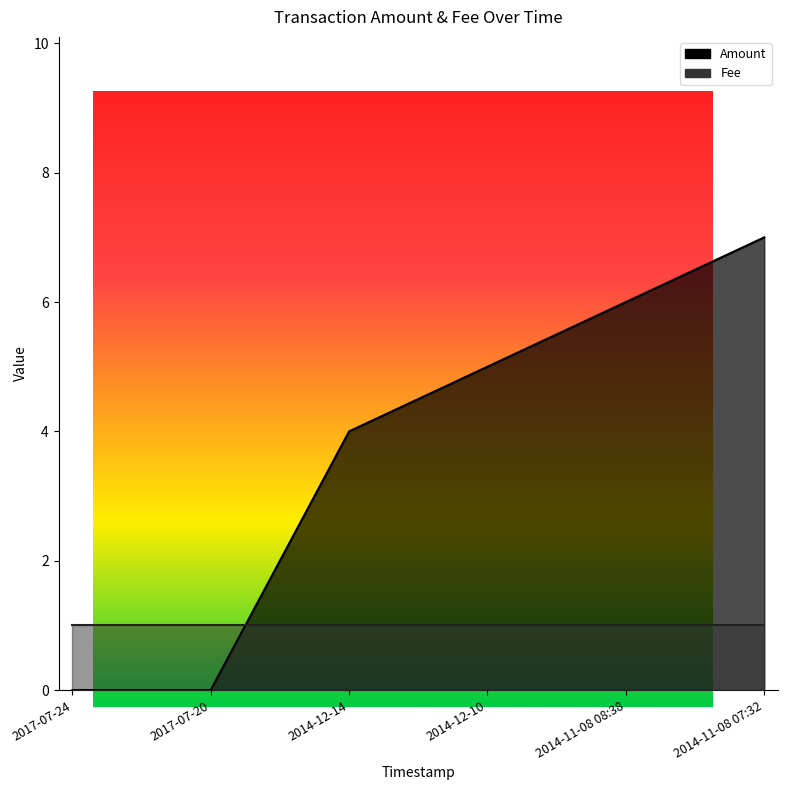

At which label is the value closest to 3?

2014-12-14